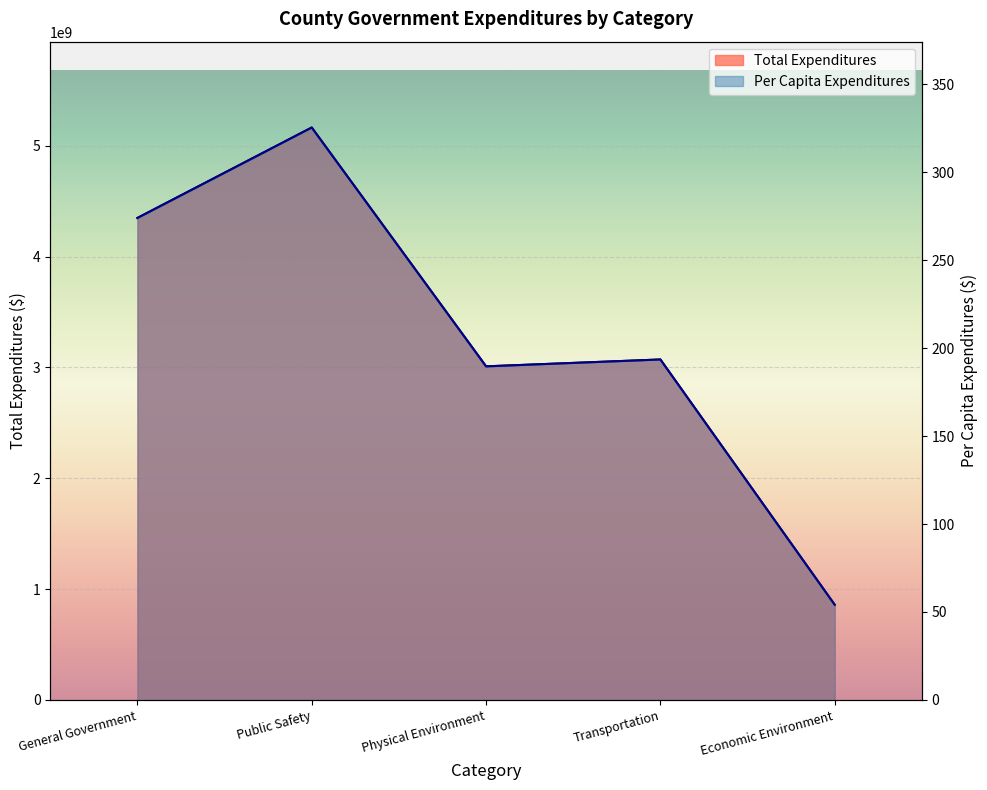

At how many categories does at least one series exceed 4170701307?

2